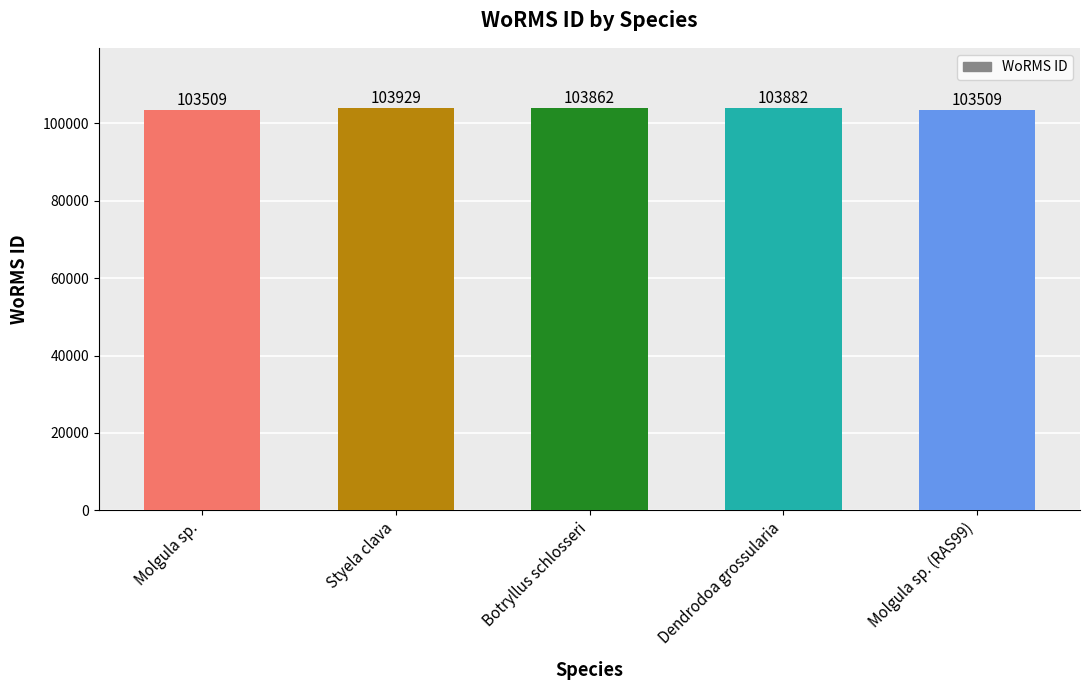

What is the value of the 1st bar from the left?

103509